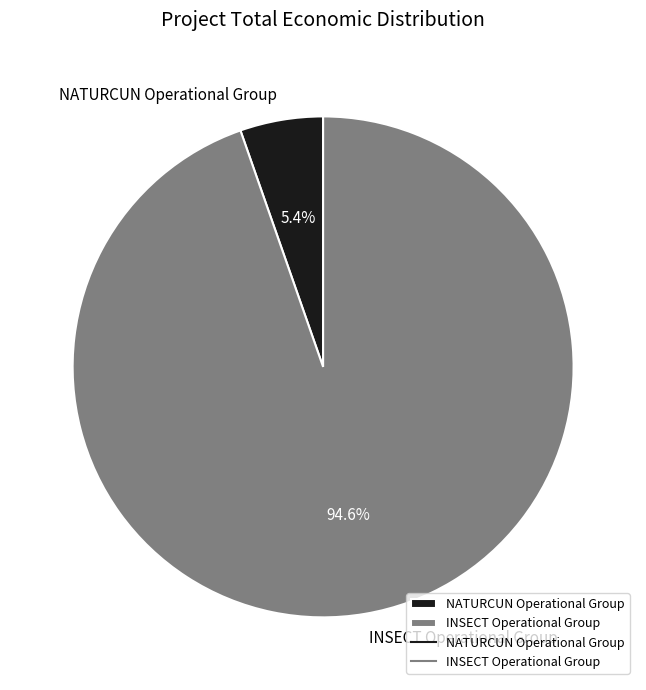

To the nearest percent, what percentage of the pie is NATURCUN Operational Group?

5%